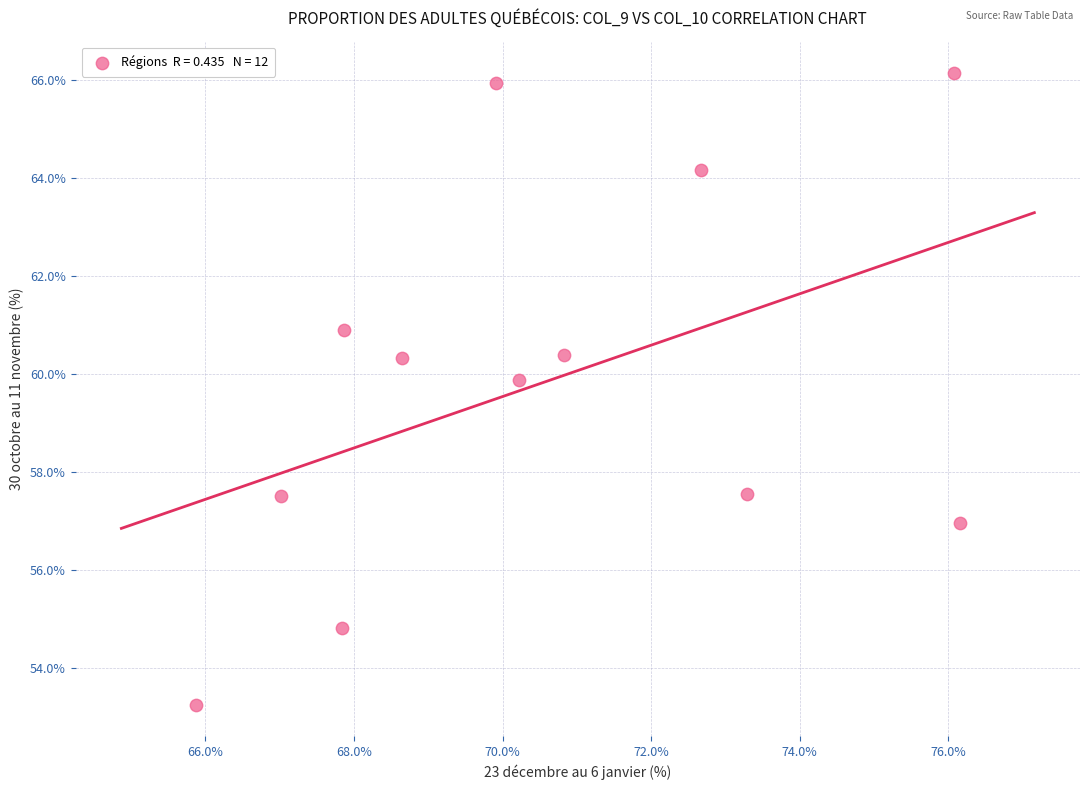

What Y value in the scatter plot is closest to 59?

59.9